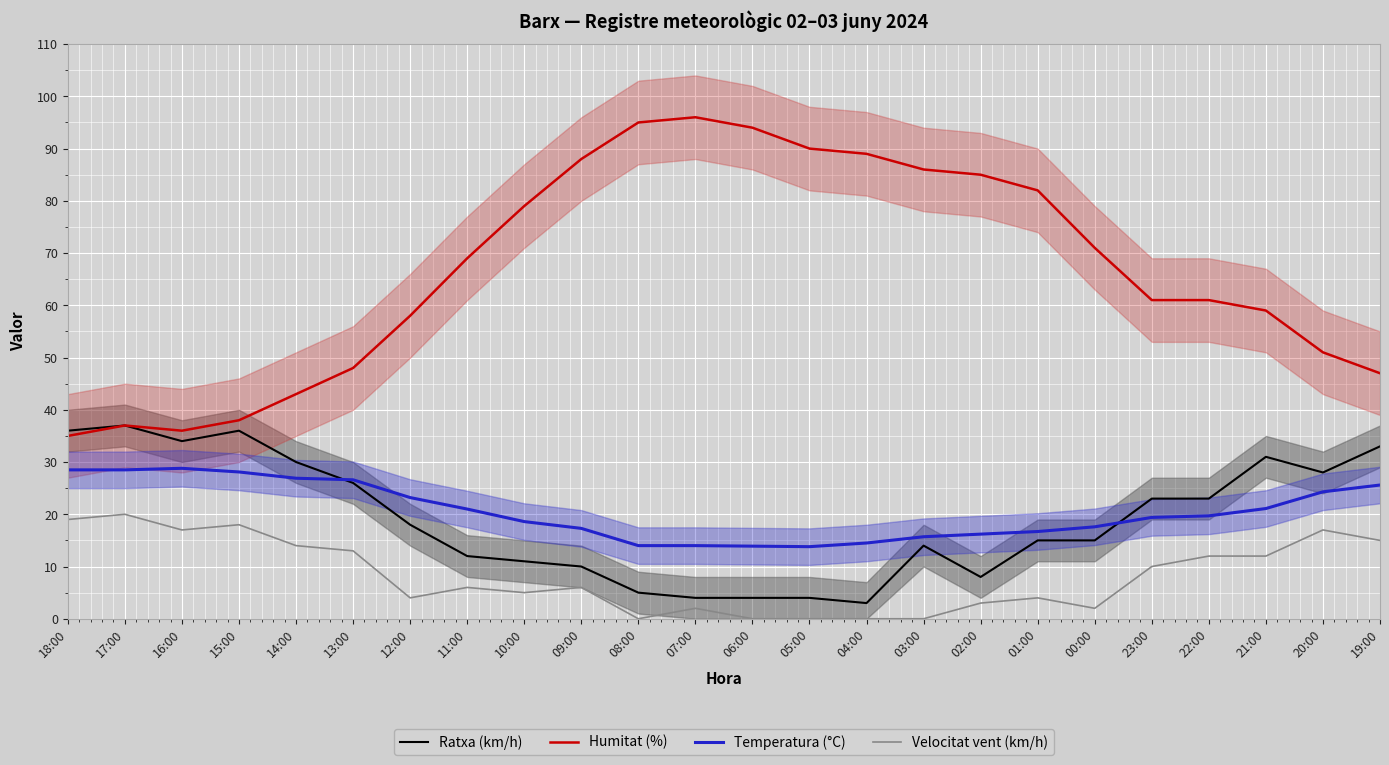

Which series has the largest range (max minus min)?

Humitat (%)